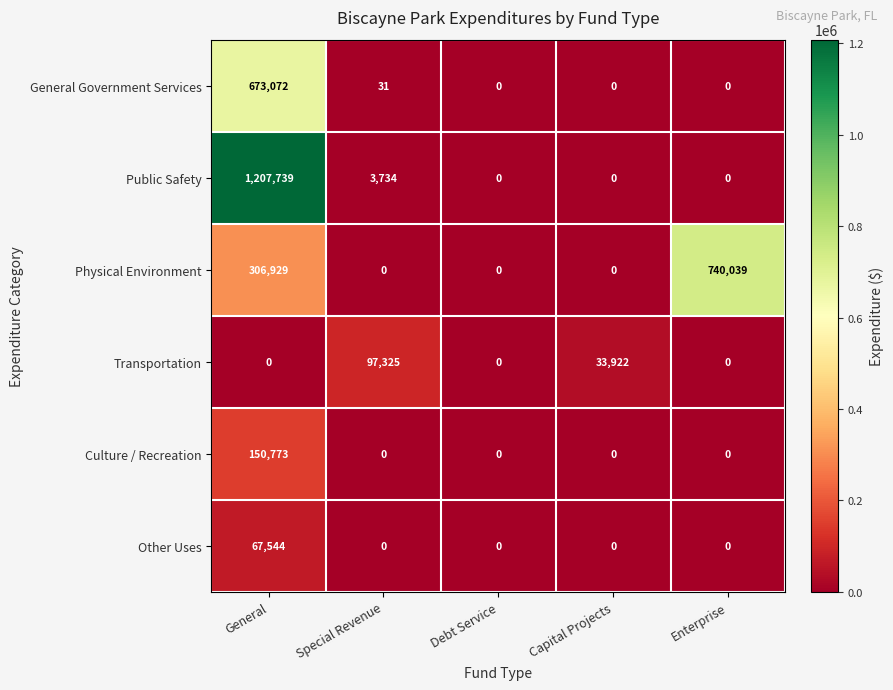

What is the average value of the General Government Services series?

134621